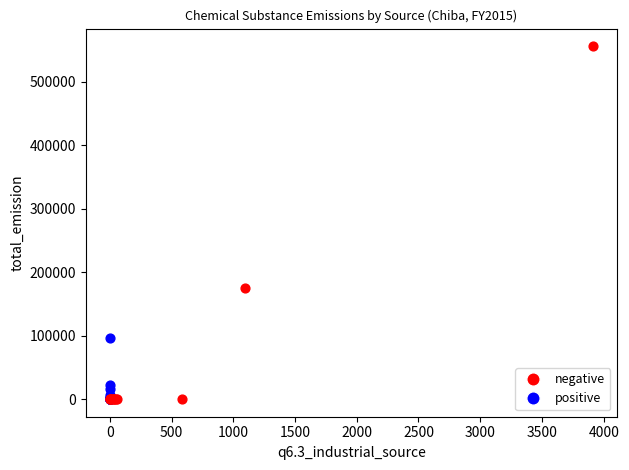

Which series reaches the maximum Y coordinate?

negative